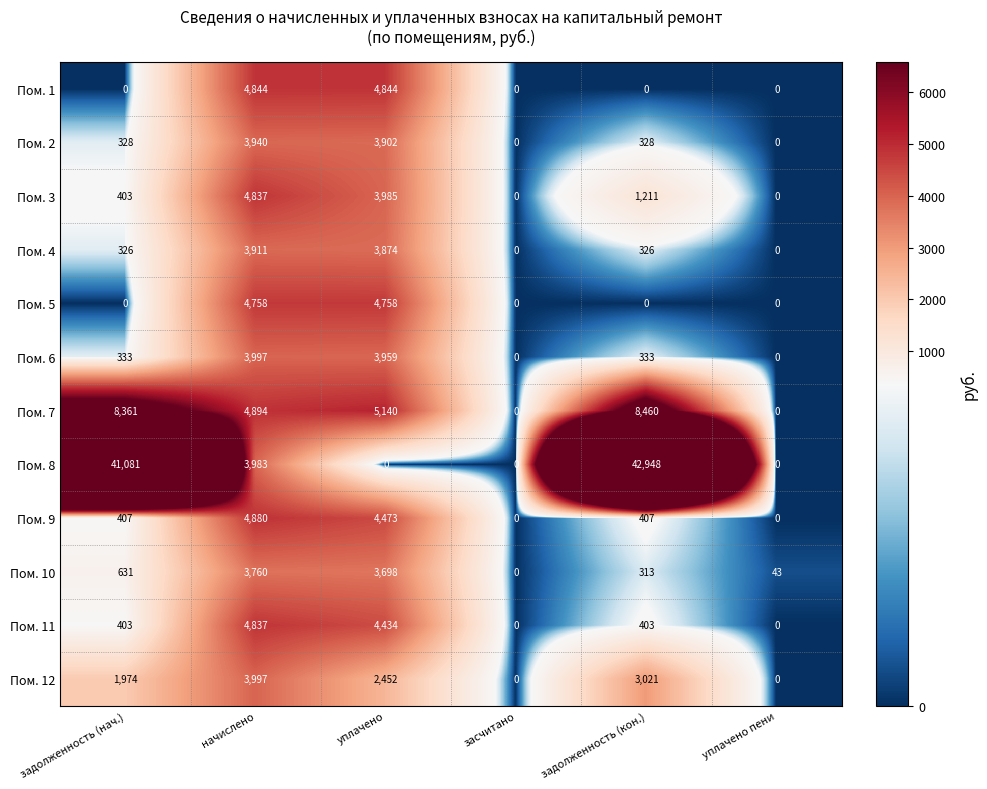

What value does the Пом. 4 series have at начислено, to the nearest 10?

3910